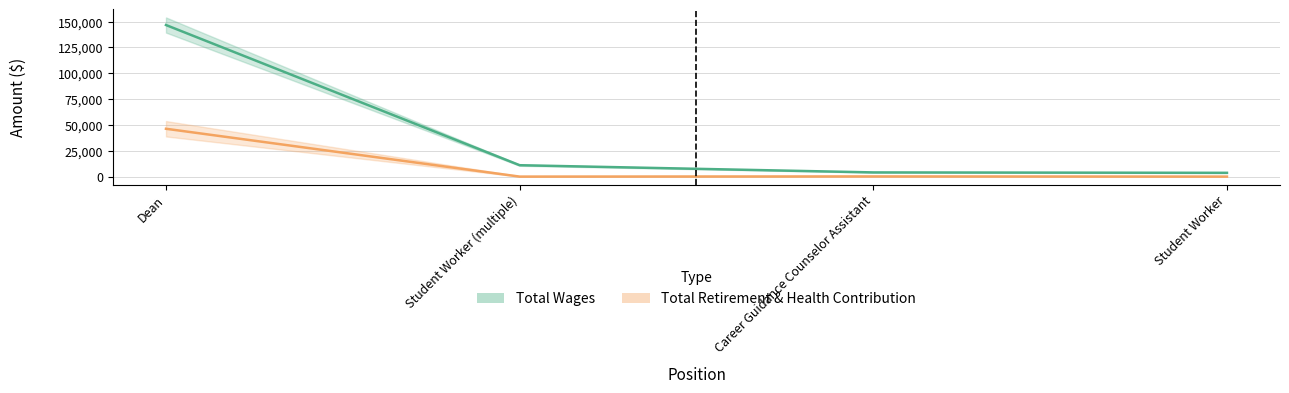

Is the value of total_wages at Career Guidance Counselor Assistant greater than the value of total_retirement at Student Worker?

Yes